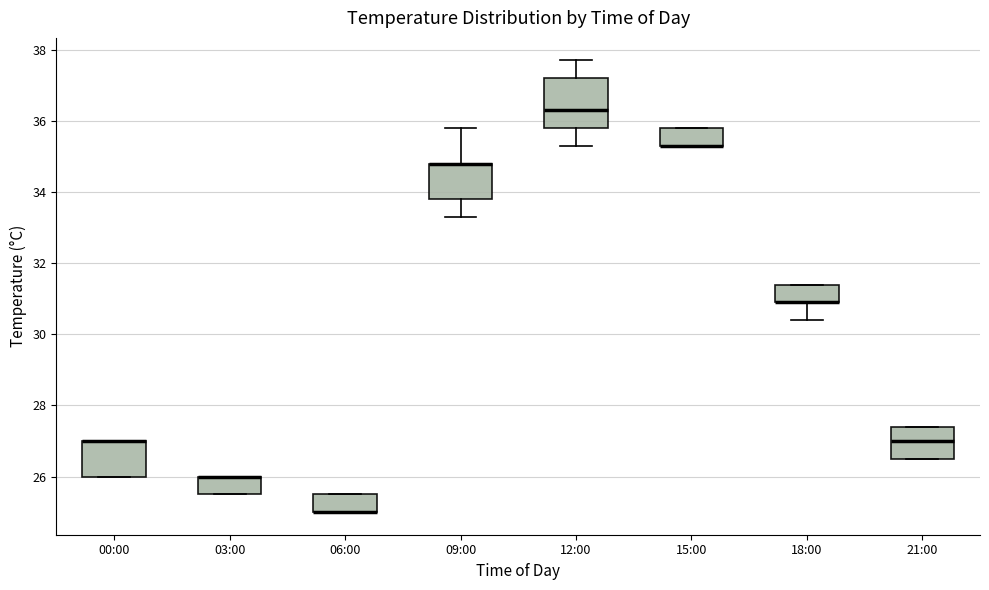

Reading left to right, transcribe this box plot: for each box, give where its median line is, the range the box spans, and where its two whiskers end, as read against the y-axis. The values are not printed on the chart, so give them approximately, as read against the axis.

00:00: median 27.0 (drawn on the box's upper edge), box 26.0 to 27.0, whiskers 26.0 to 27.0
03:00: median 26.0 (drawn on the box's upper edge), box 25.6 to 26.0, whiskers 25.6 to 26.0
06:00: median 25.0 (drawn on the box's lower edge), box 25.0 to 25.6, whiskers 25.0 to 25.6
09:00: median 34.8 (drawn on the box's upper edge), box 33.8 to 34.8, whiskers 33.4 to 35.8
12:00: median 36.4, box 35.8 to 37.2, whiskers 35.4 to 37.8
15:00: median 35.4 (drawn on the box's lower edge), box 35.4 to 35.8, whiskers 35.4 to 35.8
18:00: median 31.0 (drawn on the box's lower edge), box 31.0 to 31.4, whiskers 30.4 to 31.4
21:00: median 27.0, box 26.6 to 27.4, whiskers 26.6 to 27.4